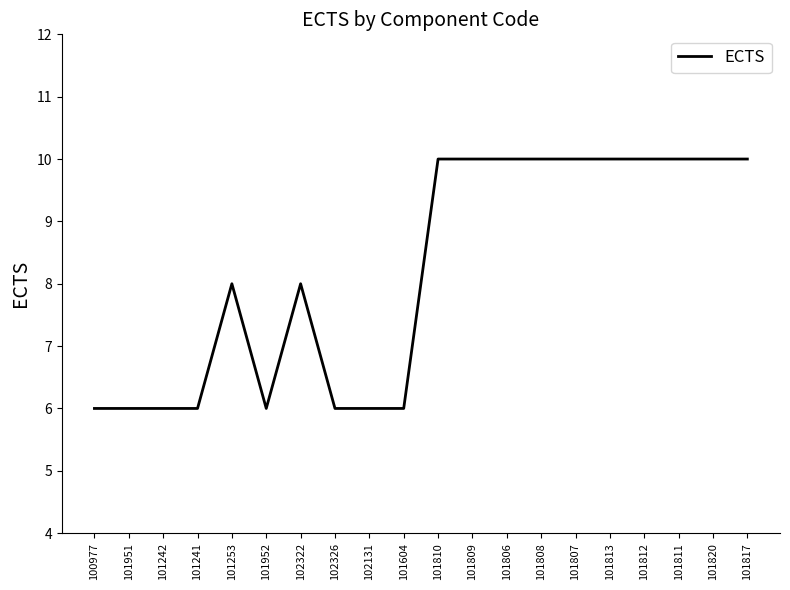

Between 101809 and 100977, which is larger?

101809